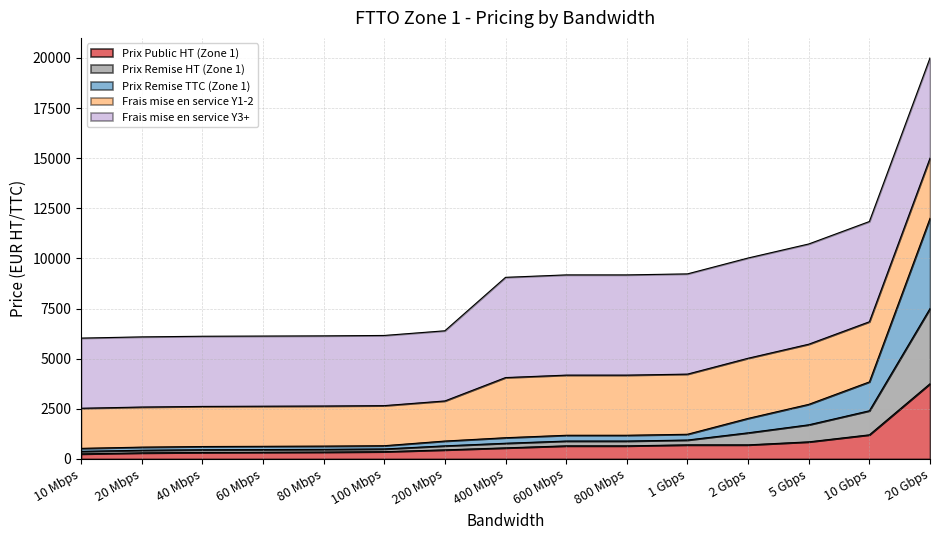

What is the difference between the Prix Public HT (Zone 1) values at 60 Mbps and 1 Gbps?

370